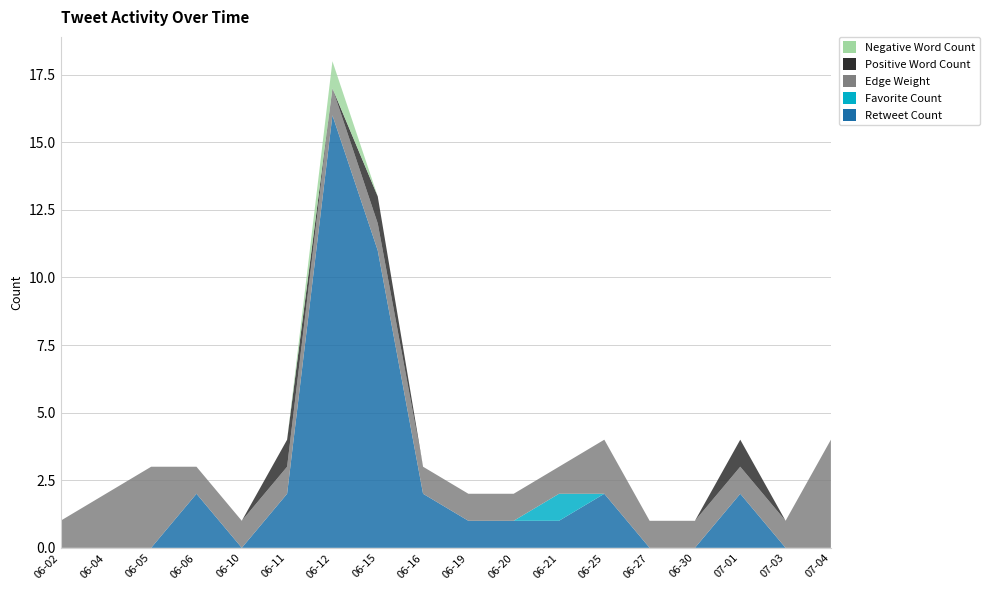

Reading left to right, what are all the values shown in this chart?

Retweet Count: 0	0	0	2	0	2	16	11	2	1	1	1	2	0	0	2	0	0
Favorite Count: 0	0	0	0	0	0	0	0	0	0	0	1	0	0	0	0	0	0
Edge Weight: 1	2	3	1	1	1	1	1	1	1	1	1	2	1	1	1	1	4
Positive Word Count: 0	0	0	0	0	1	0	1	0	0	0	0	0	0	0	1	0	0
Negative Word Count: 0	0	0	0	0	0	1	0	0	0	0	0	0	0	0	0	0	0